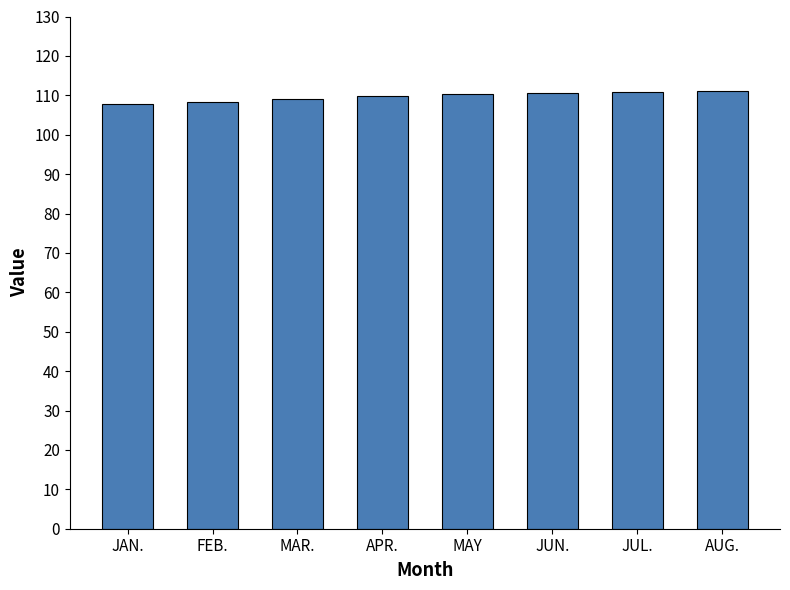

What is the approximate value at JUL.?

110.9